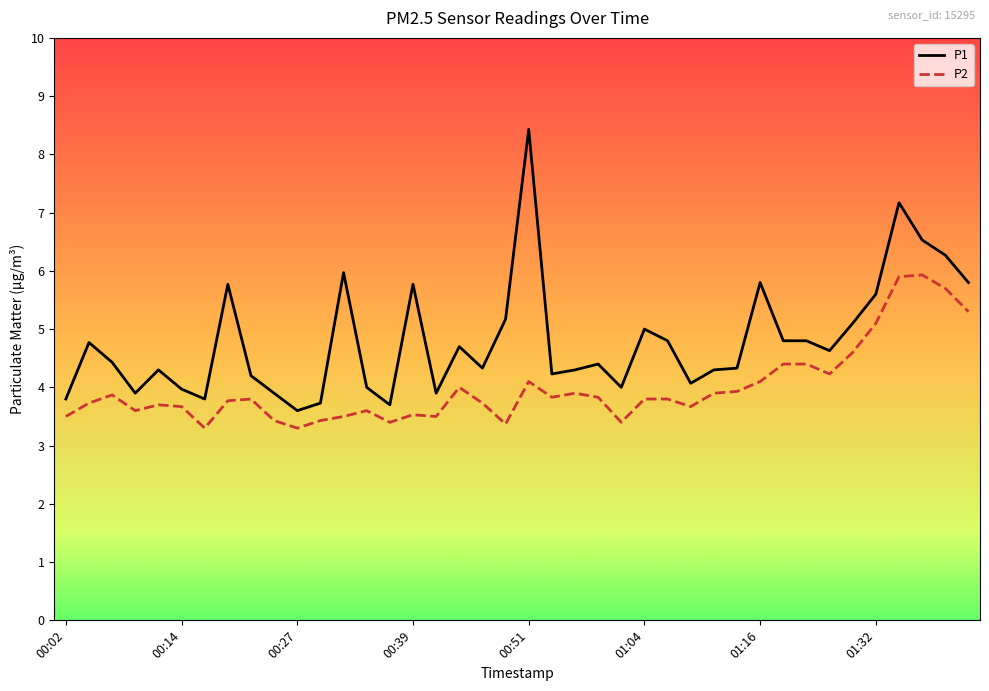

Which series has the largest total across all categories?

P1